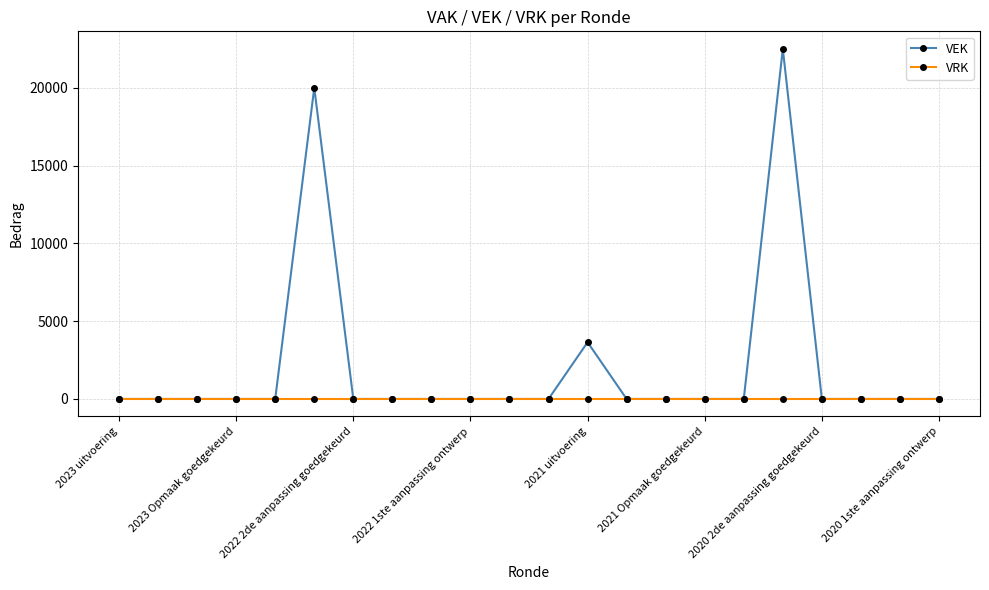

Which series has the largest total across all categories?

VEK